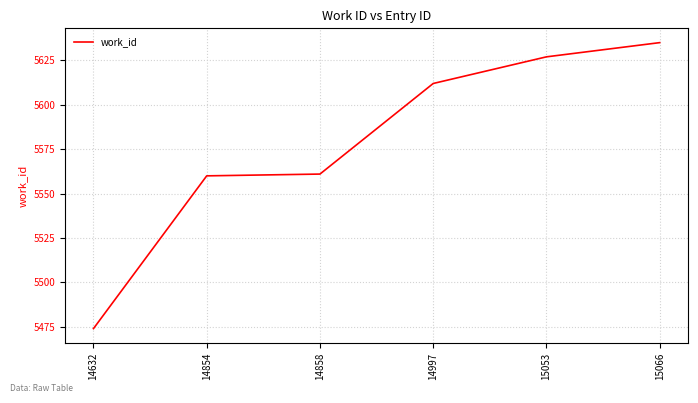

What is the change in value from 14632 to 14854?

+86